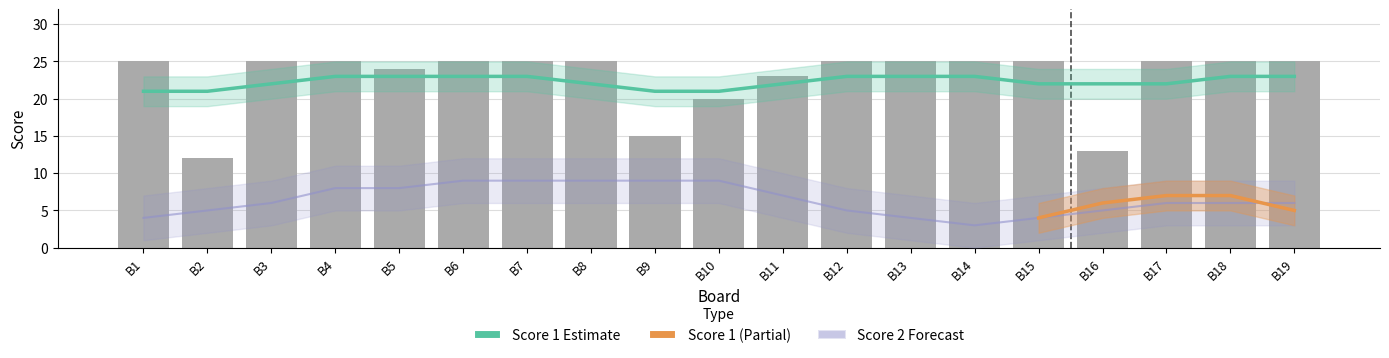

What is the ratio of the value at B4 to the value at B14?

1.0